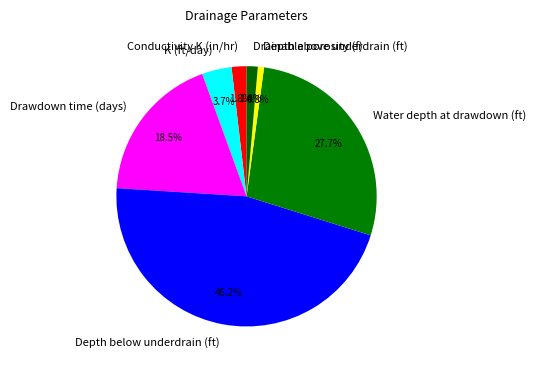

Between Depth above underdrain (ft) and Water depth at drawdown (ft), which is larger?

Water depth at drawdown (ft)